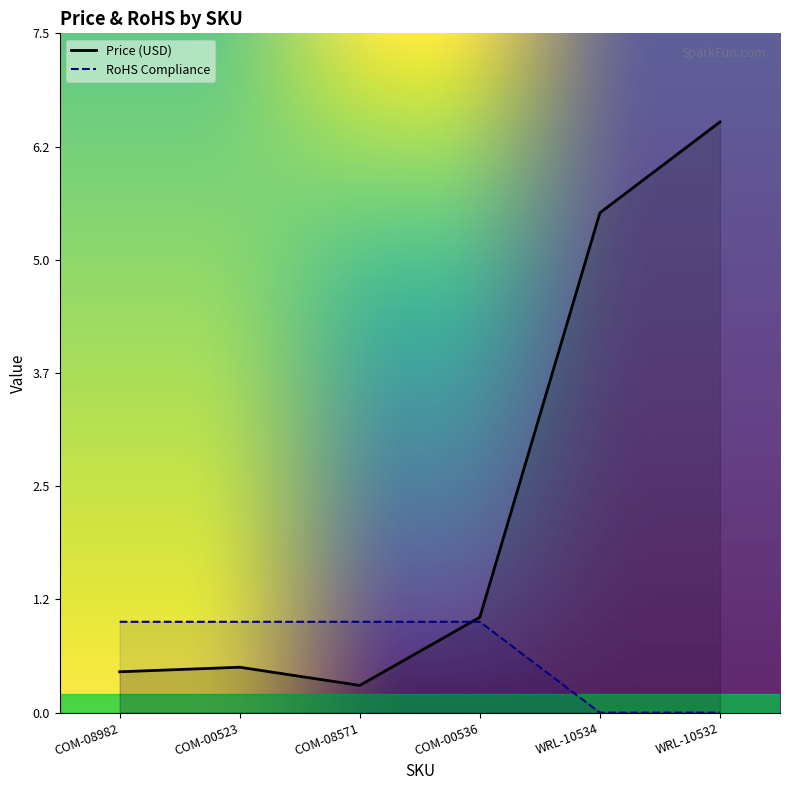

Rank the categories by Price (USD) value from lowest to highest.

COM-08571, COM-08982, COM-00523, COM-00536, WRL-10534, WRL-10532